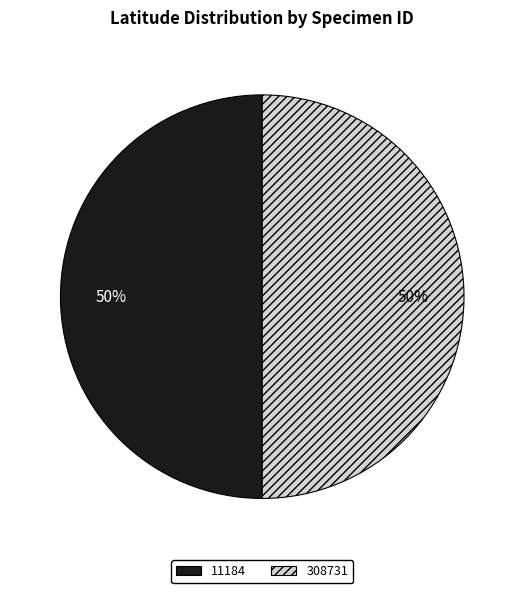

How many segments does this pie chart have?

2